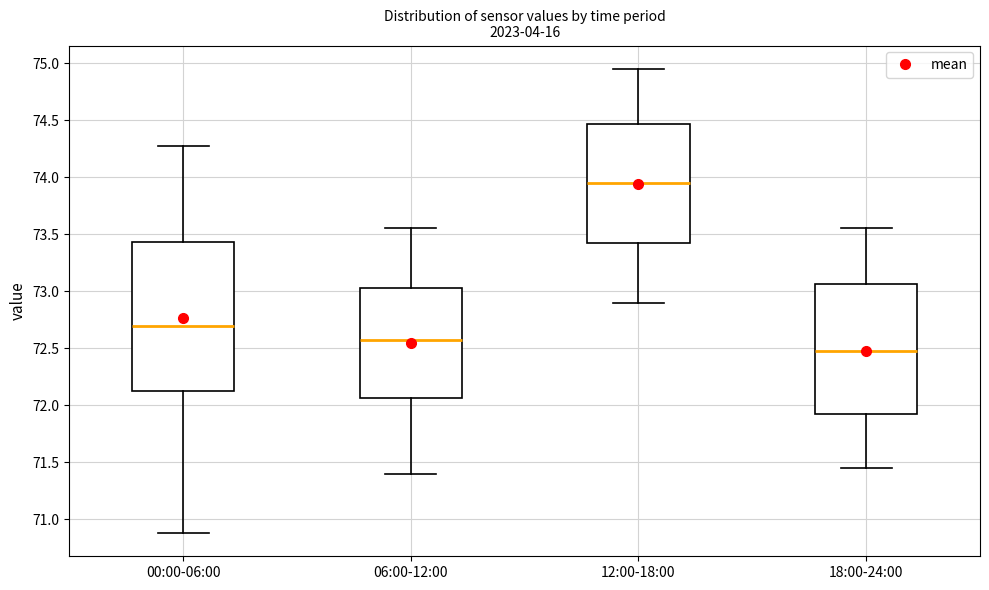

Reading left to right, transcribe this box plot: for each box, give where its median line is, the range the box spans, and where its two whiskers end, as read against the y-axis. The values are not printed on the chart, so give them approximately, as read against the axis.

00:00-06:00: median 72.70, box 72.15 to 73.45, whiskers 70.90 to 74.25
06:00-12:00: median 72.60, box 72.05 to 73.05, whiskers 71.40 to 73.55
12:00-18:00: median 73.95, box 73.45 to 74.45, whiskers 72.90 to 74.95
18:00-24:00: median 72.50, box 71.95 to 73.05, whiskers 71.45 to 73.55